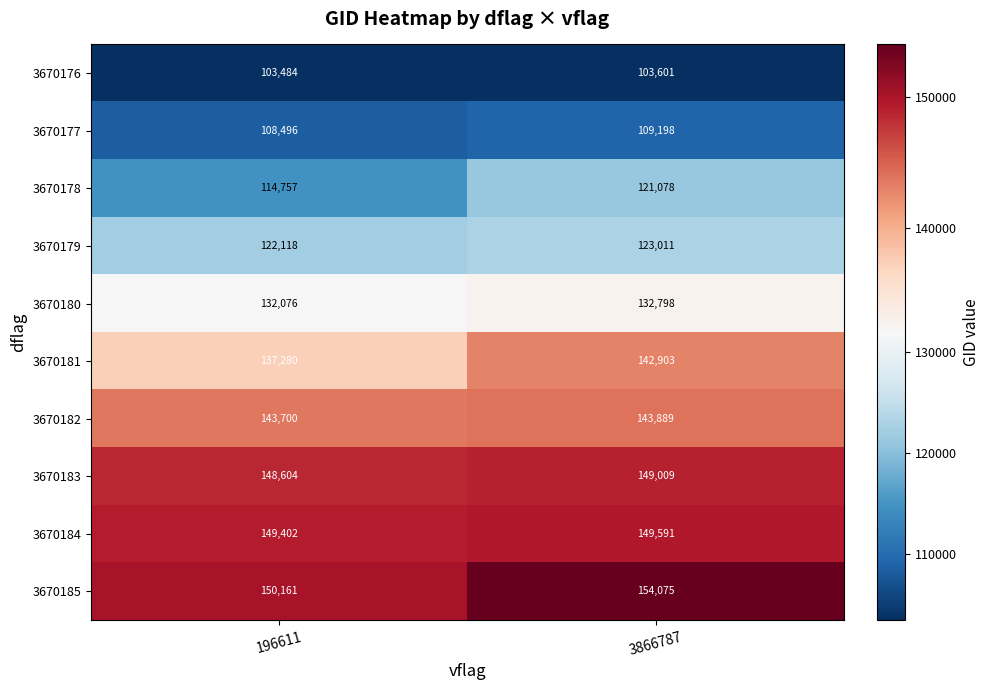

Where is 3670184 nearest to the value 149496?

196611